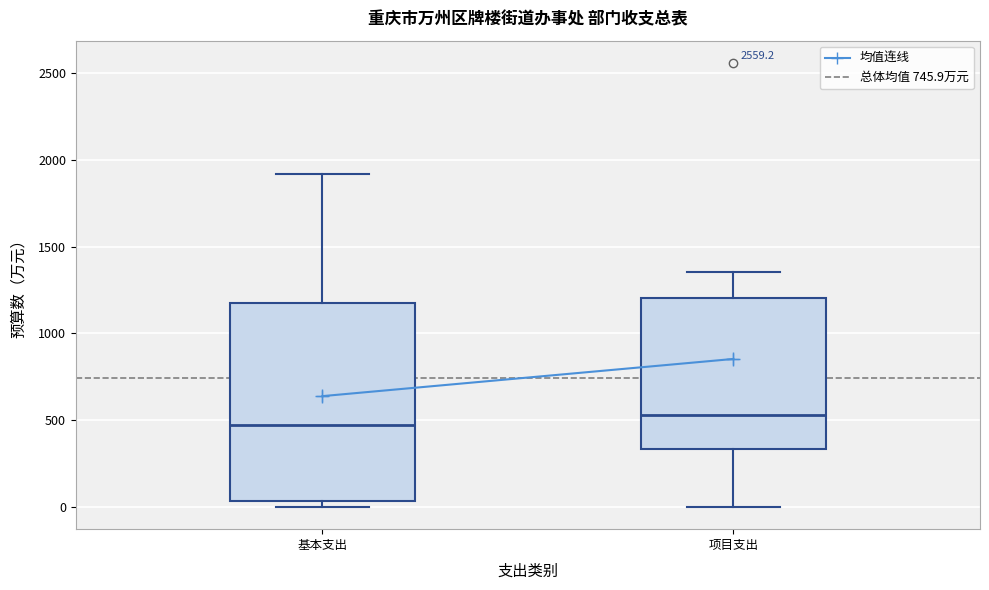

Which box is the tallest, from its lower edge to its upper edge?

基本支出